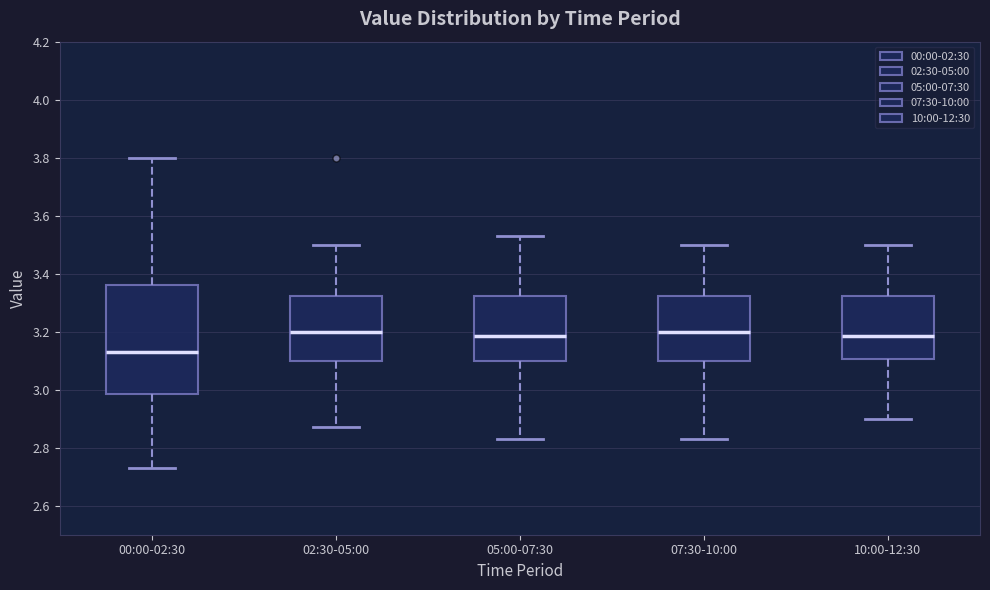

Which box is the tallest, from its lower edge to its upper edge?

00:00-02:30